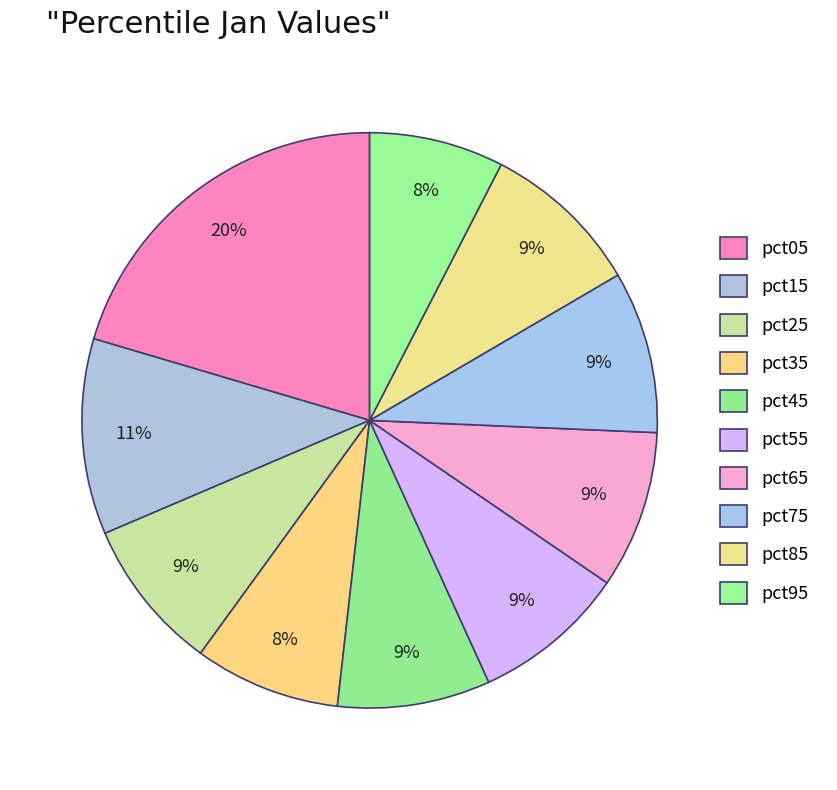

How many slices are in this pie chart?

10